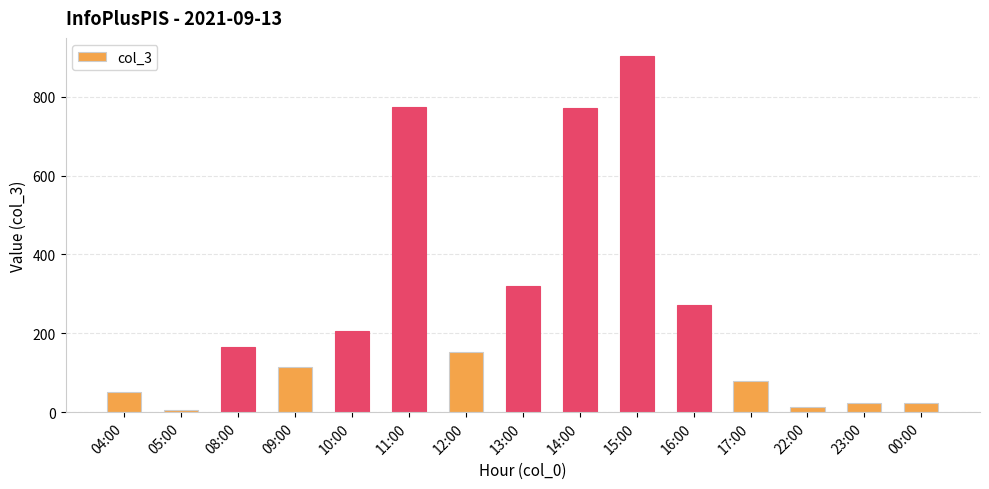

How many categories are shown in the chart?

15